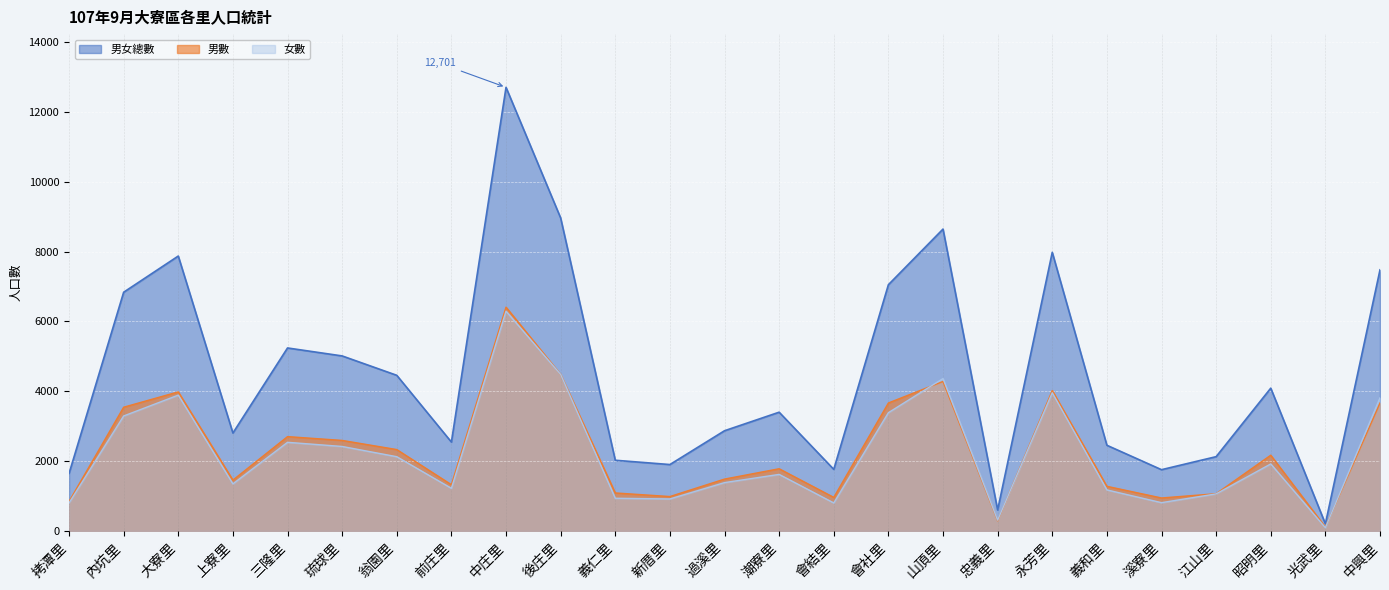

At 新厝里, list the series in order from largest to smallest.

男女總數, 男數, 女數